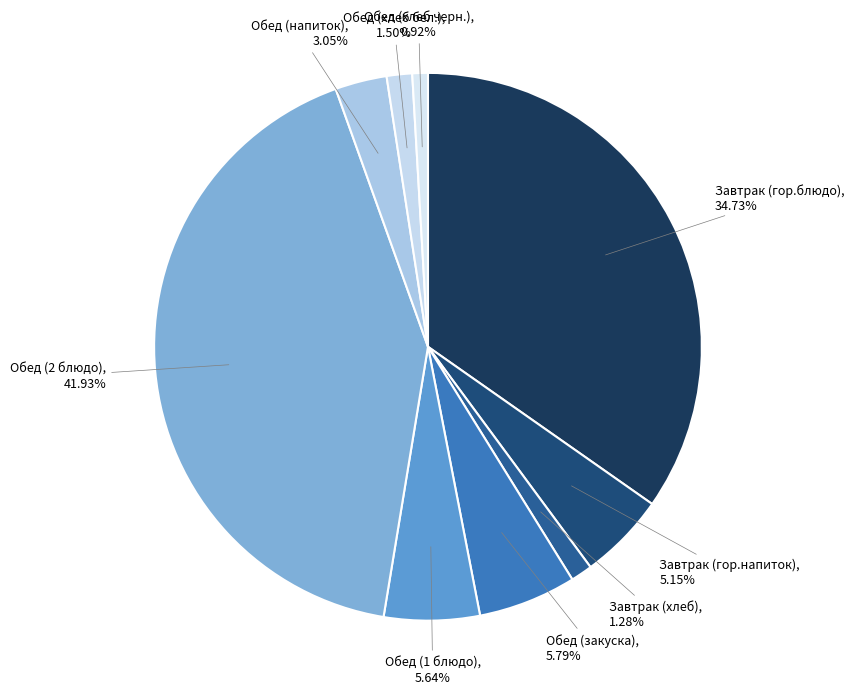

Combined, what portion of the pie is Обед (хлеб черн.) and Обед (напиток)?

4.0%